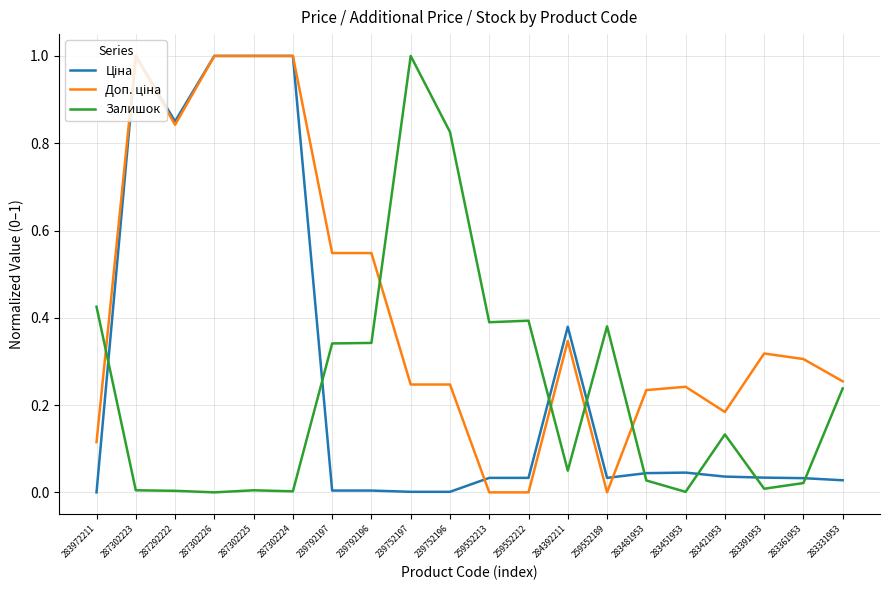

What position from the left is 259552189?

14